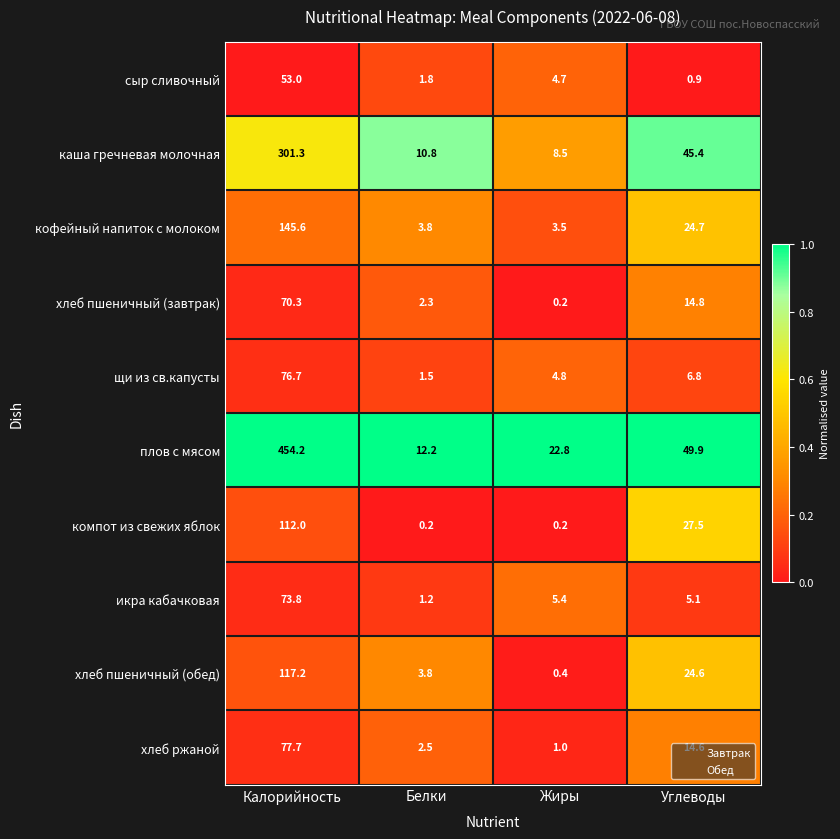

What is the difference between the second highest and minimum values in the щи из св.капусты series?

5.3